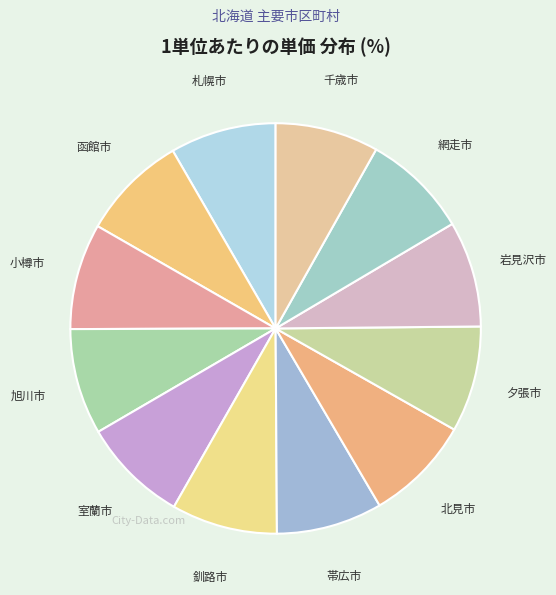

Approximately how many times larger is the value at 夕張市 compared to 函館市?

1.0